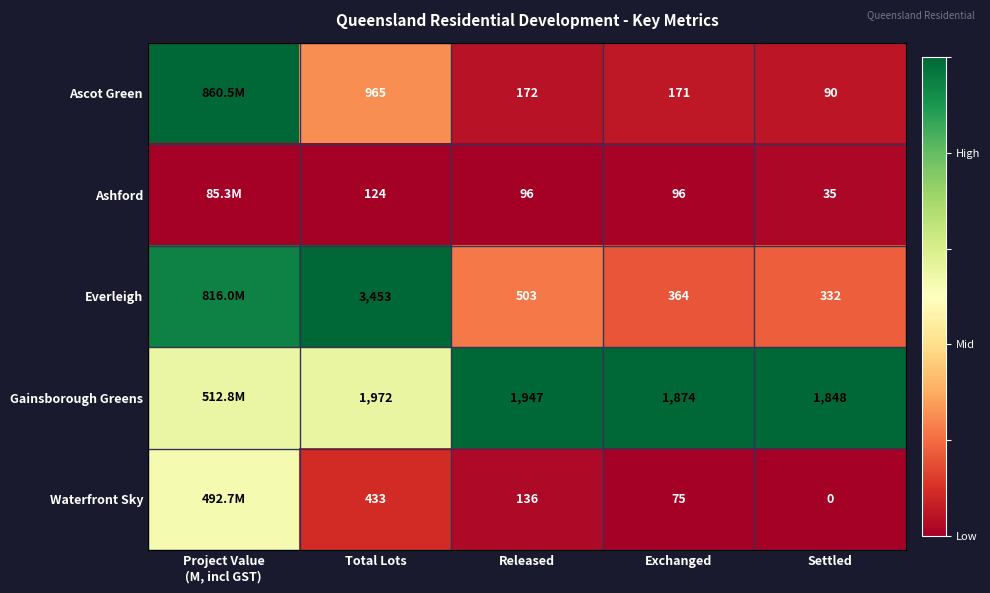

Between Total Lots and Settled, which series saw the biggest shift?

Everleigh